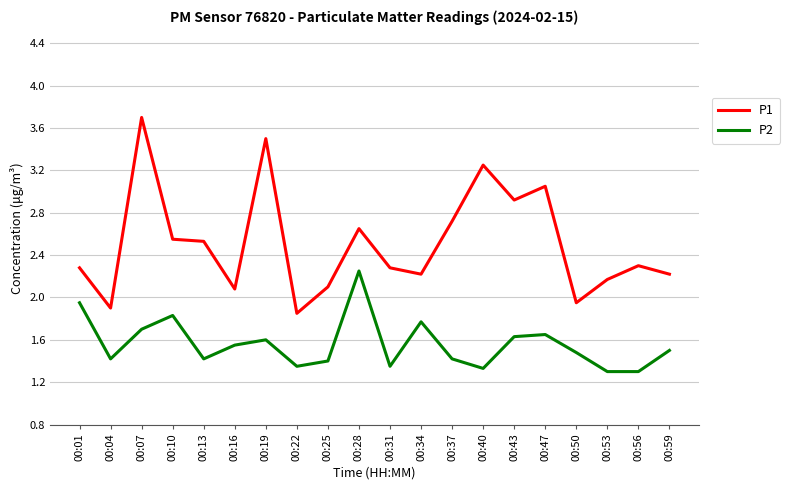

What is the greatest value displayed?

3.7